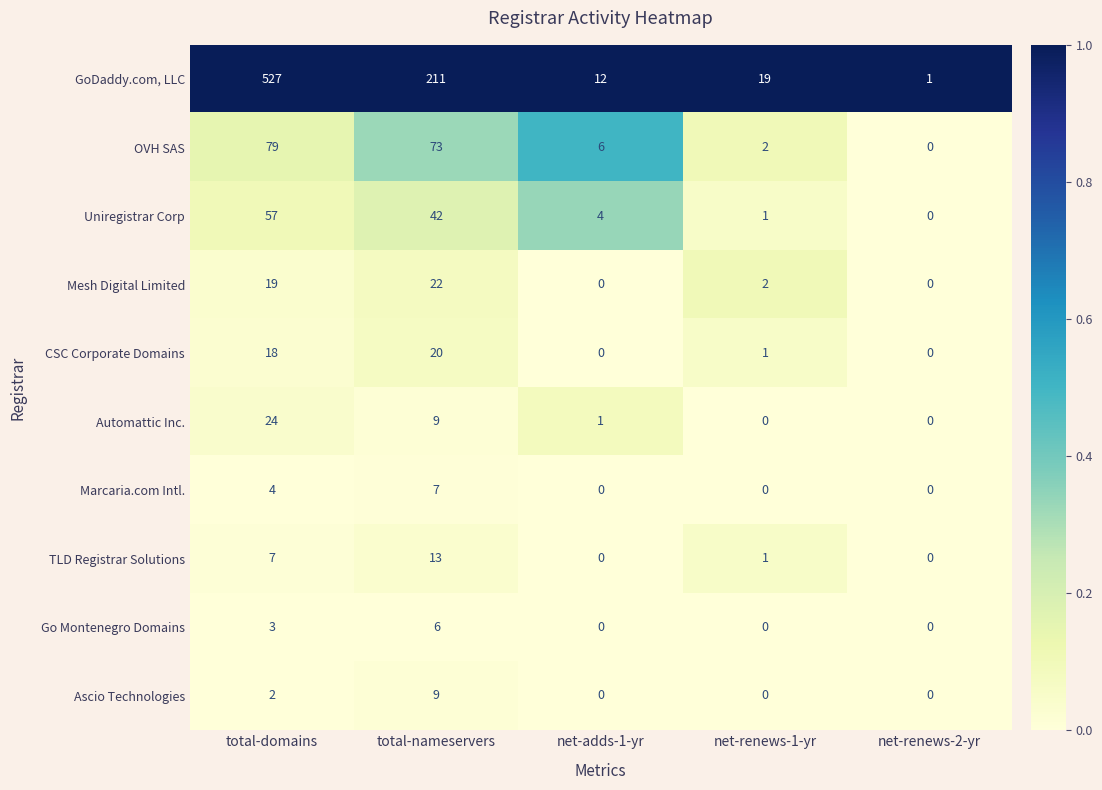

What is the approximate value of OVH SAS at net-adds-1-yr?

6